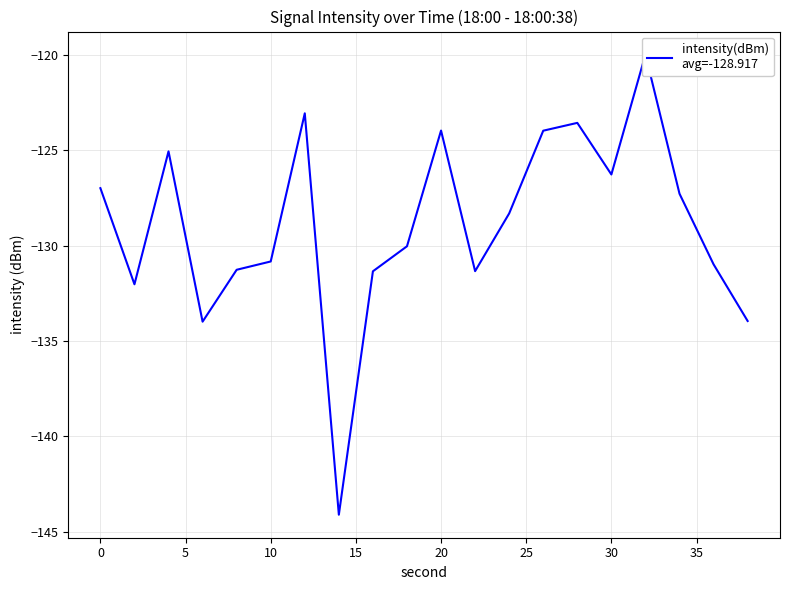

What is the minimum value shown in the chart?

-144.1